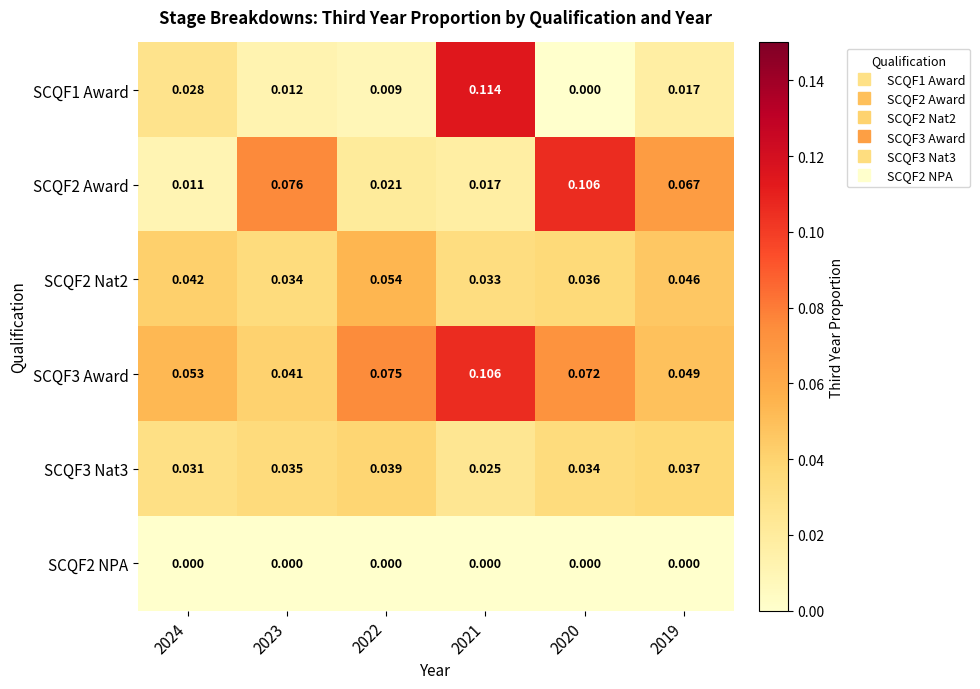

Reading left to right, what are all the values shown in this chart?

SCQF1 Award: 2024=0.0	2023=0.0	2022=0.0	2021=0.1	2020=0.0	2019=0.0
SCQF2 Award: 2024=0.0	2023=0.1	2022=0.0	2021=0.0	2020=0.1	2019=0.1
SCQF2 Nat2: 2024=0.0	2023=0.0	2022=0.1	2021=0.0	2020=0.0	2019=0.0
SCQF3 Award: 2024=0.1	2023=0.0	2022=0.1	2021=0.1	2020=0.1	2019=0.0
SCQF3 Nat3: 2024=0.0	2023=0.0	2022=0.0	2021=0.0	2020=0.0	2019=0.0
SCQF2 NPA: 2024=0.0	2023=0.0	2022=0.0	2021=0.0	2020=0.0	2019=0.0